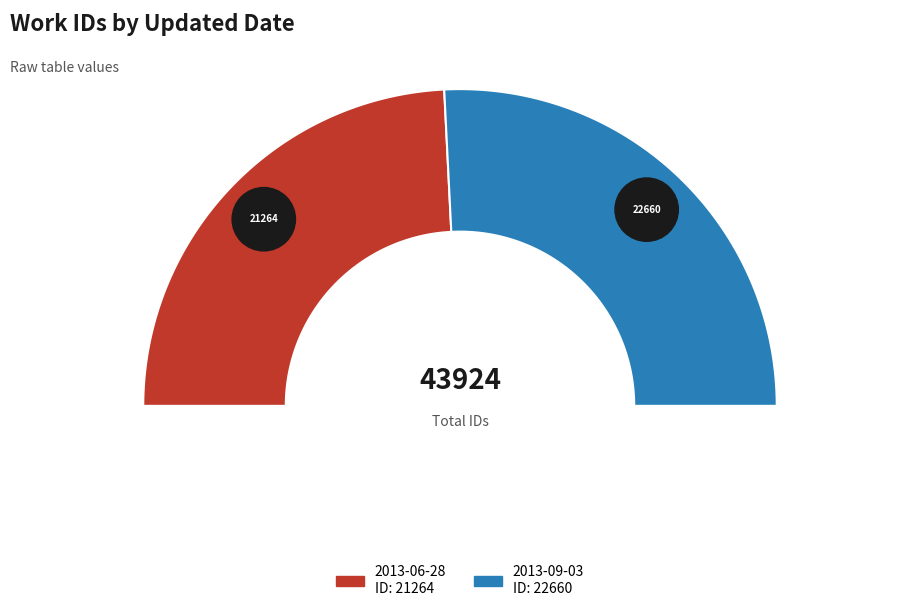

To the nearest percent, what percentage of the pie is 2013-06-28?

48%